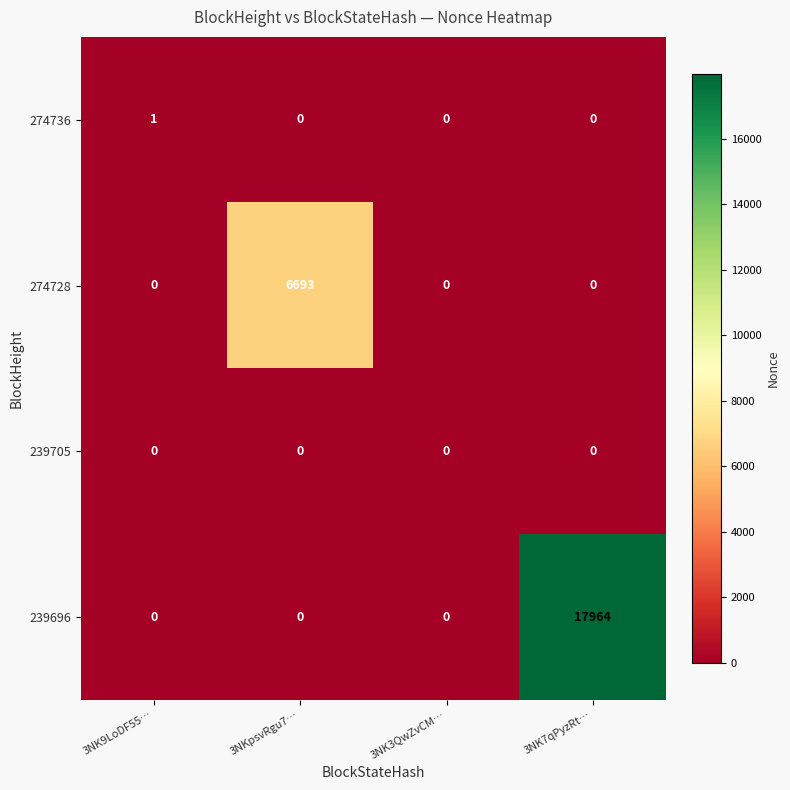

List the series in order of their peak value, lowest first.

239705, 274736, 274728, 239696